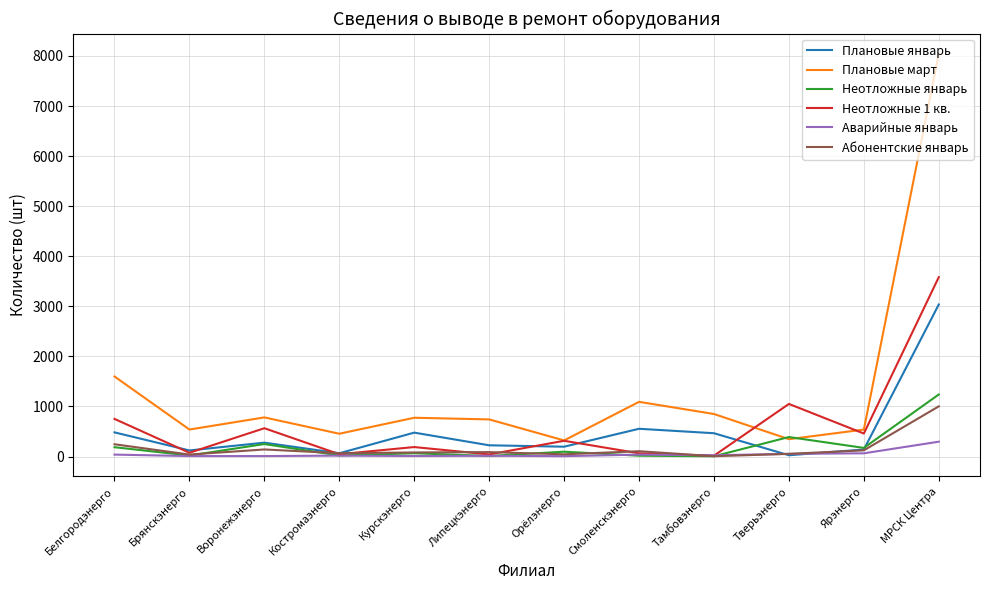

Is it true that Неотложные 1 кв. equals 1051 at Тверьэнерго?

True